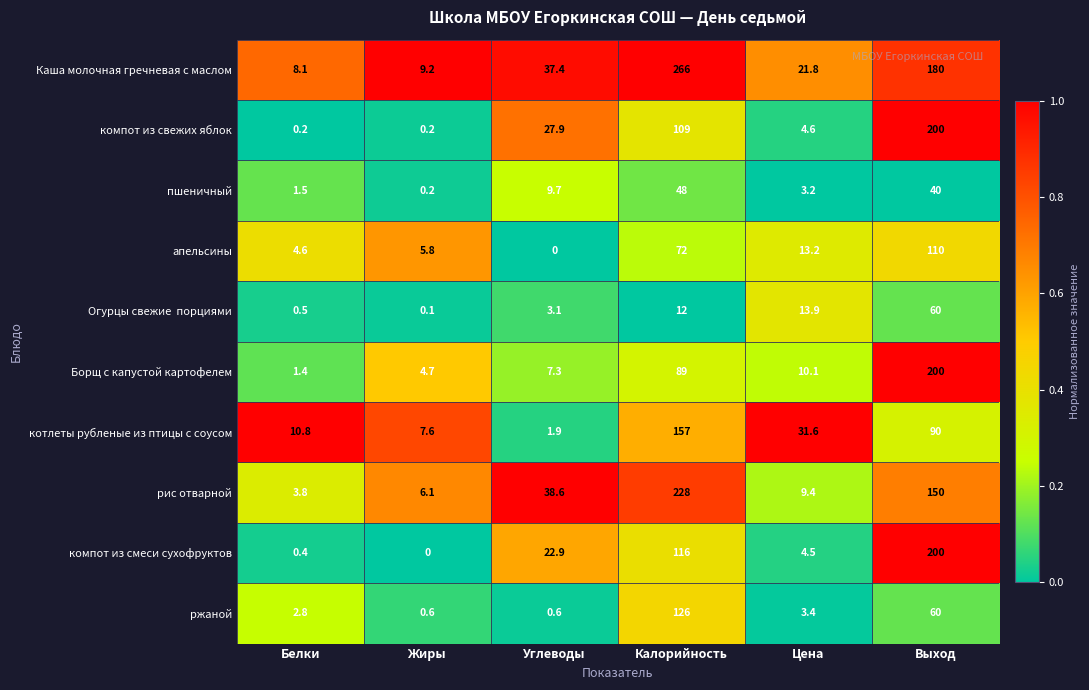

At how many categories does at least one series exceed 0?

6